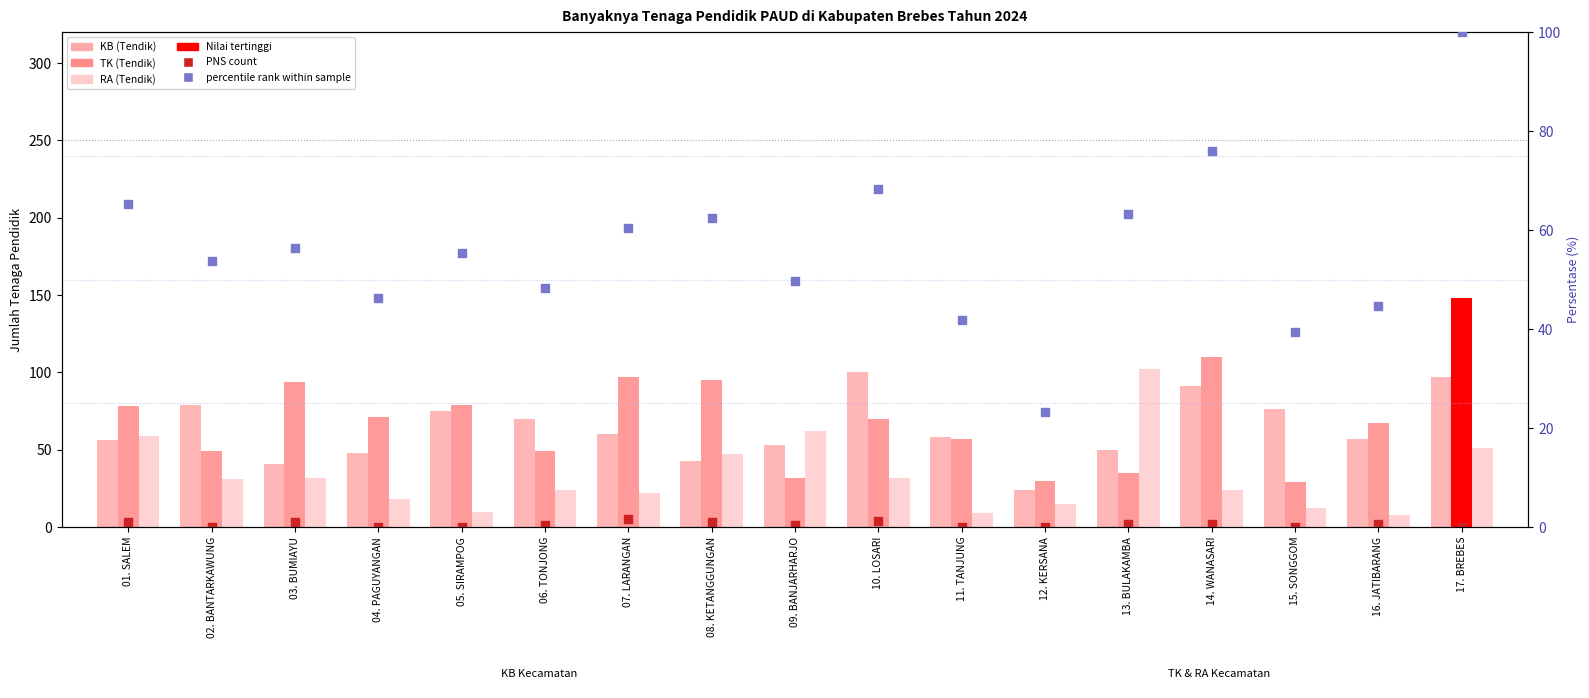

At which category is the sum across all series the highest?

17. BREBES